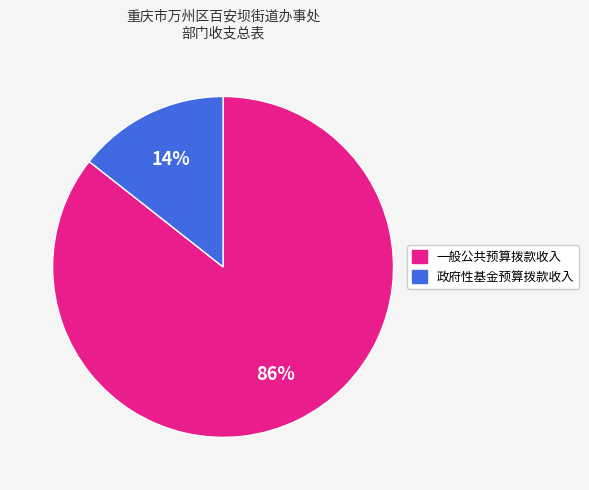

Is it true that 一般公共预算拨款收入 is 86% of the pie?

True